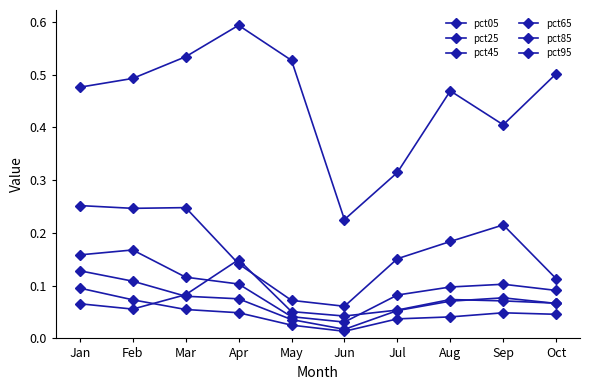

At which category does pct65 reach its first local peak?

Feb